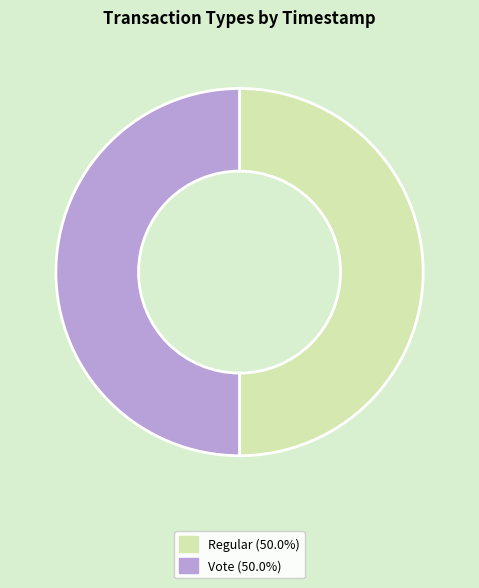

Do Regular (50.0%) and Vote (50.0%) together represent more than half of the pie?

Yes